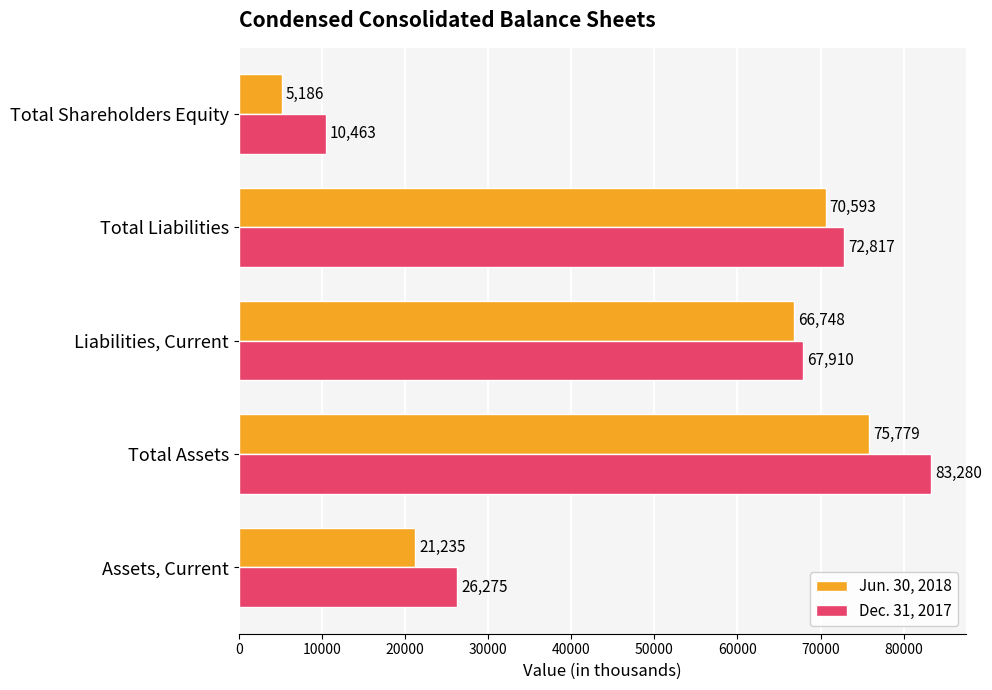

What is the difference between the highest and lowest values at Total Liabilities?

2224